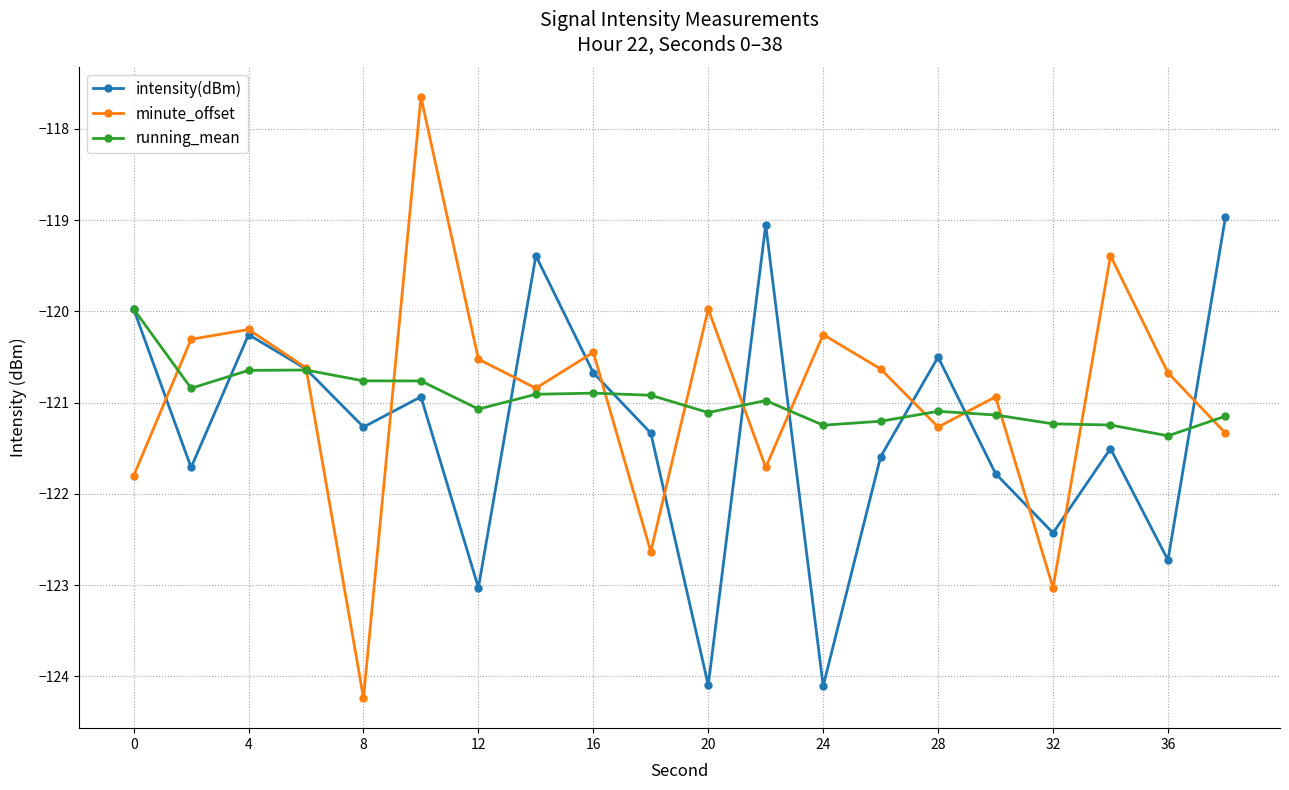

How many distinct data groups are displayed?

3